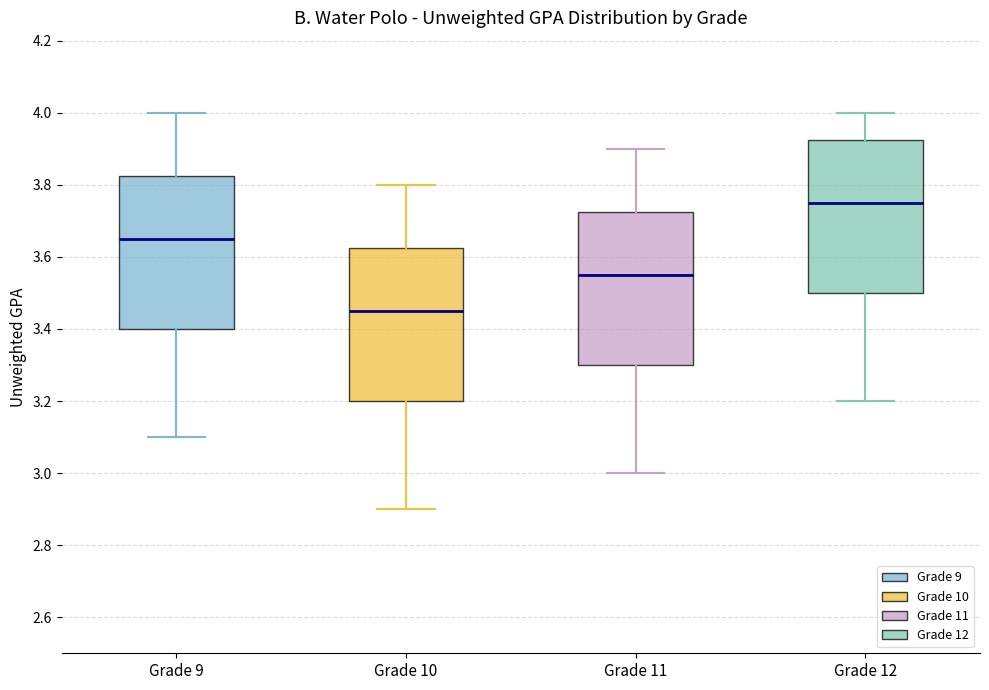

Which box's median line is the lowest?

Grade 10